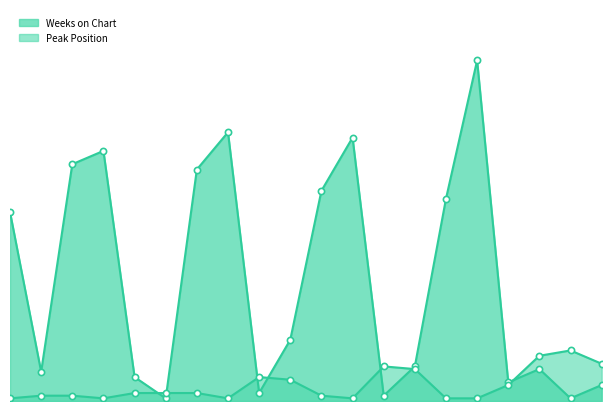

At which category is the sum across all series the highest?

16